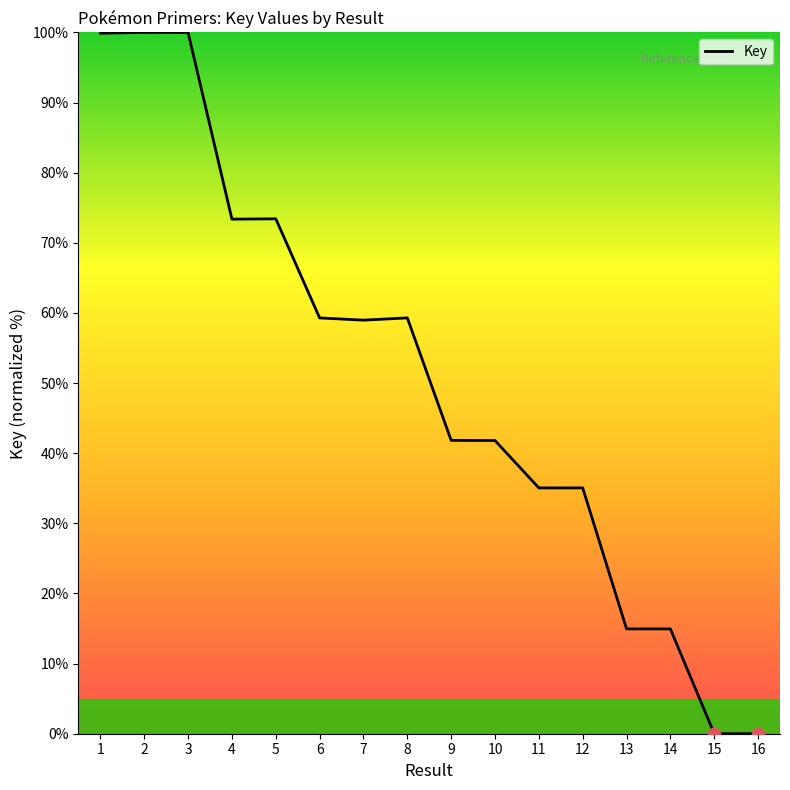

Which has a higher value, 10 or 11?

10